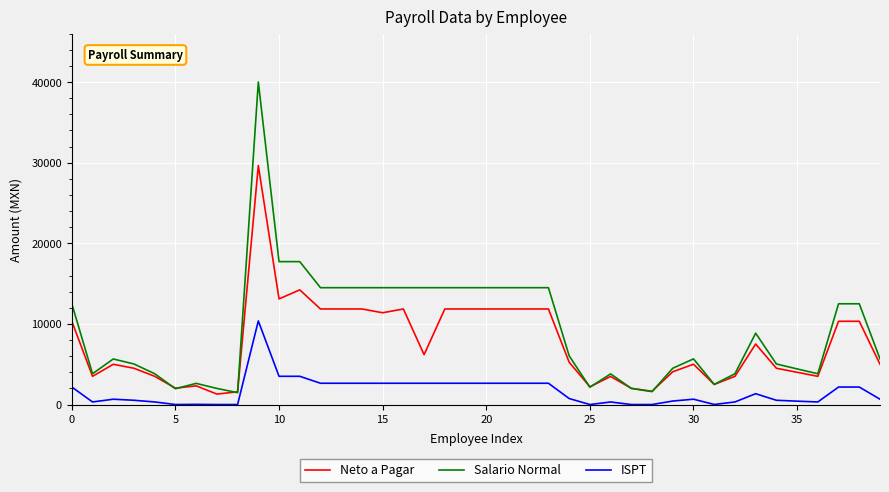

What are all the series names shown in the legend?

Neto a Pagar, Salario Normal, ISPT